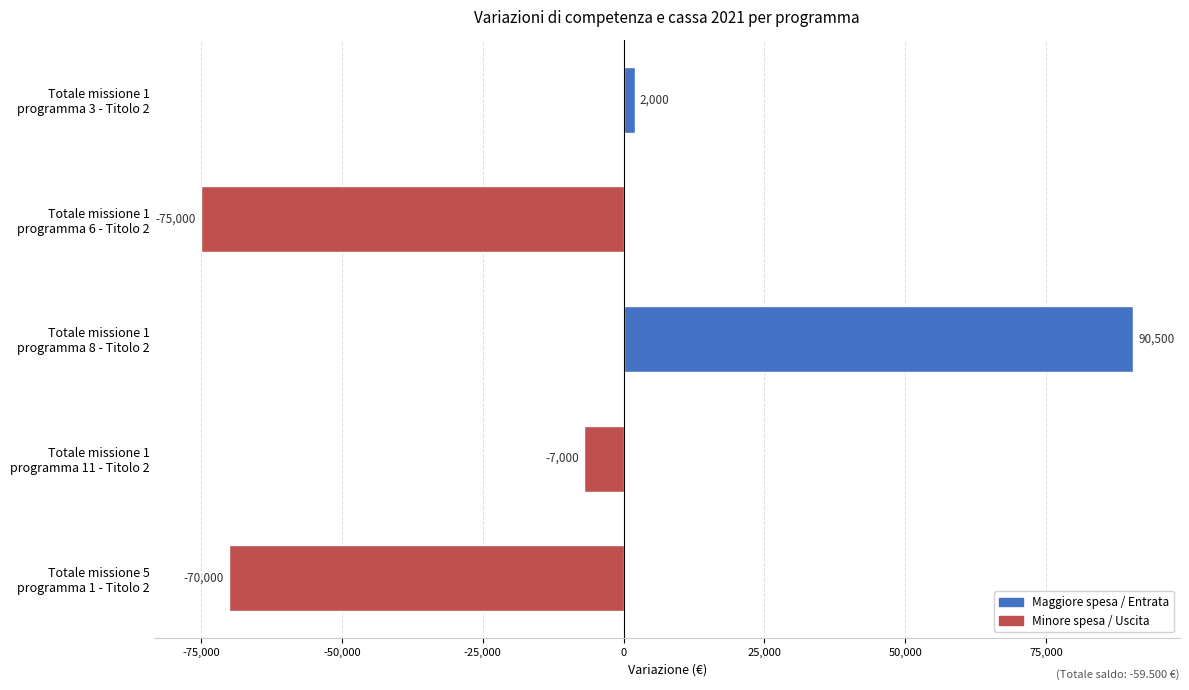

What is the smallest value displayed?

-75000